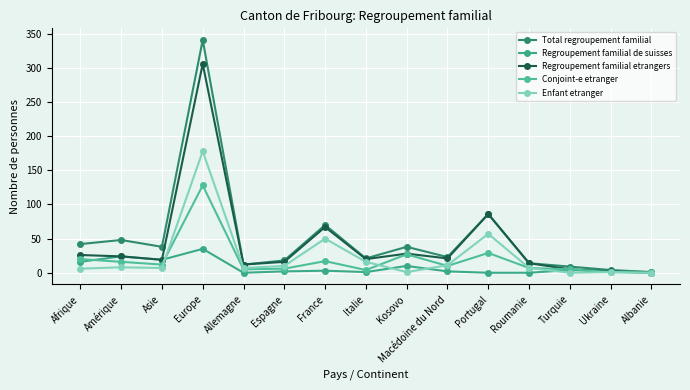

Reading left to right, what are all the values shown in this chart?

Total regroupement familial: Afrique=42	Amérique=48	Asie=38	Europe=341	Allemagne=12	Espagne=18	France=70	Italie=21	Kosovo=38	Macédoine du Nord=23	Portugal=86	Roumanie=14	Turquie=9	Ukraine=4	Albanie=1
Regroupement familial de suisses: Afrique=16	Amérique=24	Asie=19	Europe=35	Allemagne=0	Espagne=2	France=3	Italie=1	Kosovo=10	Macédoine du Nord=2	Portugal=0	Roumanie=0	Turquie=4	Ukraine=2	Albanie=1
Regroupement familial etrangers: Afrique=26	Amérique=24	Asie=19	Europe=306	Allemagne=12	Espagne=16	France=67	Italie=20	Kosovo=28	Macédoine du Nord=21	Portugal=86	Roumanie=14	Turquie=5	Ukraine=2	Albanie=0
Conjoint-e etranger: Afrique=20	Amérique=16	Asie=12	Europe=128	Allemagne=5	Espagne=6	France=17	Italie=4	Kosovo=27	Macédoine du Nord=10	Portugal=29	Roumanie=7	Turquie=5	Ukraine=1	Albanie=0
Enfant etranger: Afrique=6	Amérique=8	Asie=7	Europe=178	Allemagne=7	Espagne=10	France=50	Italie=16	Kosovo=1	Macédoine du Nord=11	Portugal=57	Roumanie=7	Turquie=0	Ukraine=1	Albanie=0